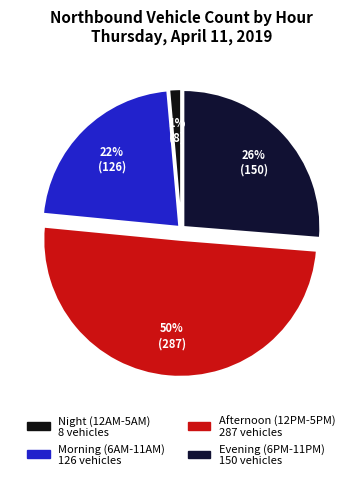

How many segments does this pie chart have?

4